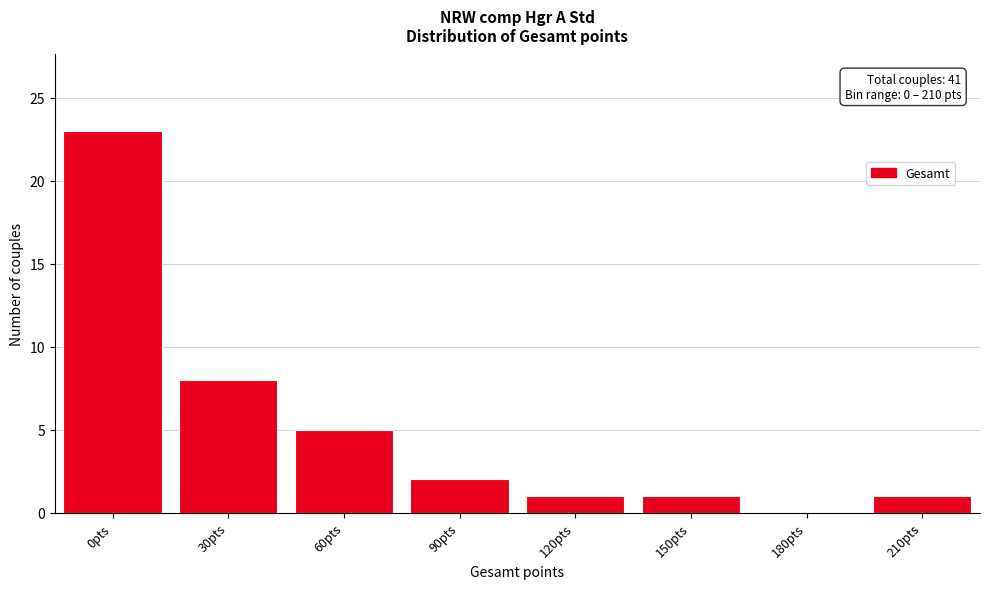

Reading left to right, what are all the values shown in this chart?

0pts=23	30pts=8	60pts=5	90pts=2	120pts=1	150pts=1	180pts=0	210pts=1